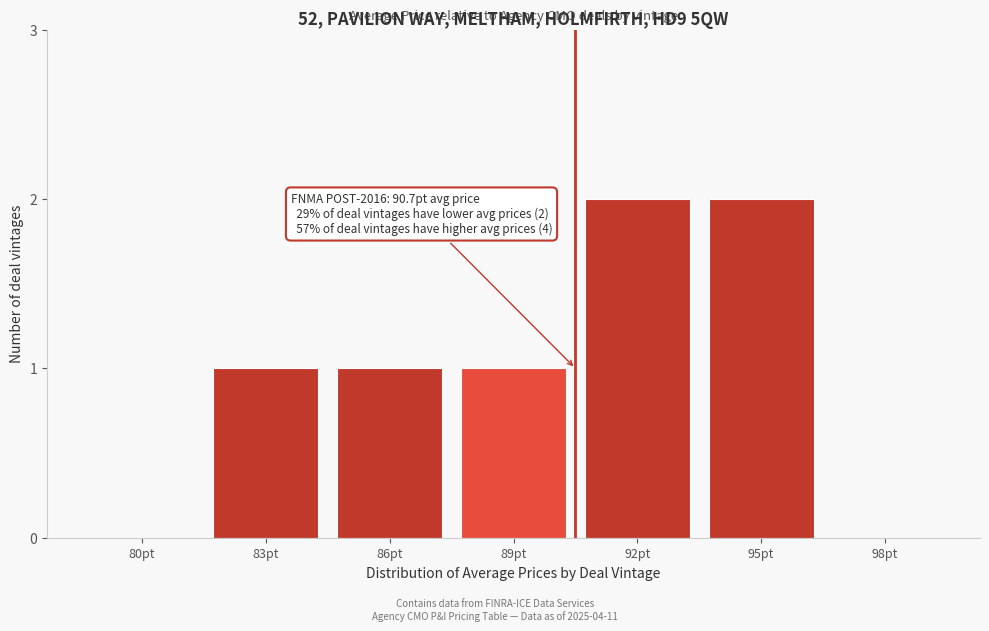

Reading left to right, extract all data points from this chart.

80pt=0	83pt=1	86pt=1	89pt=1	92pt=2	95pt=2	98pt=0